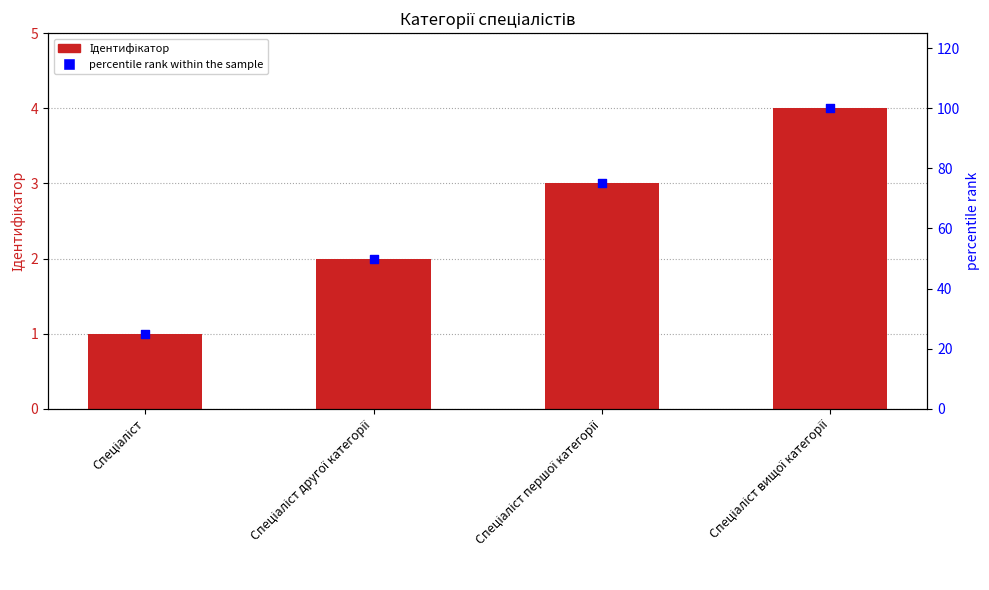

Which series contains the lowest Y value?

Ідентифікатор